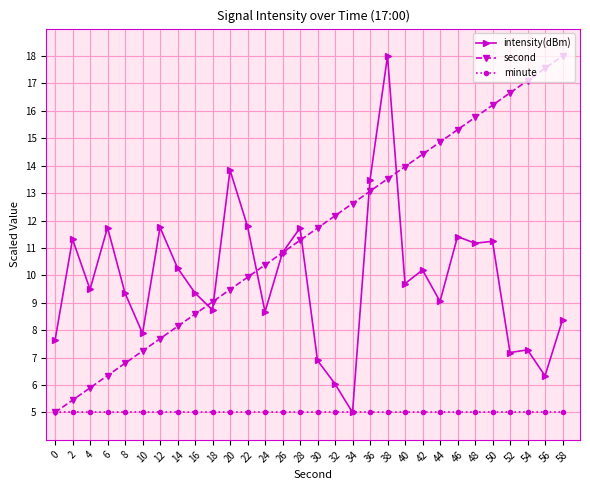

At which category does intensity(dBm) reach its first local peak?

2